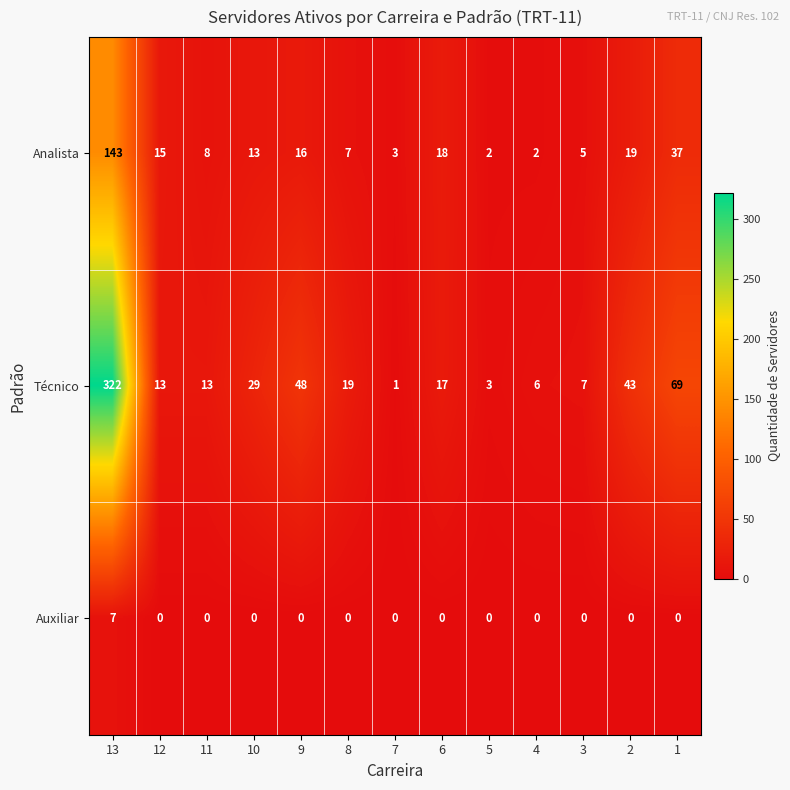

What is the sum of the Técnico values at 5 and 12?

16